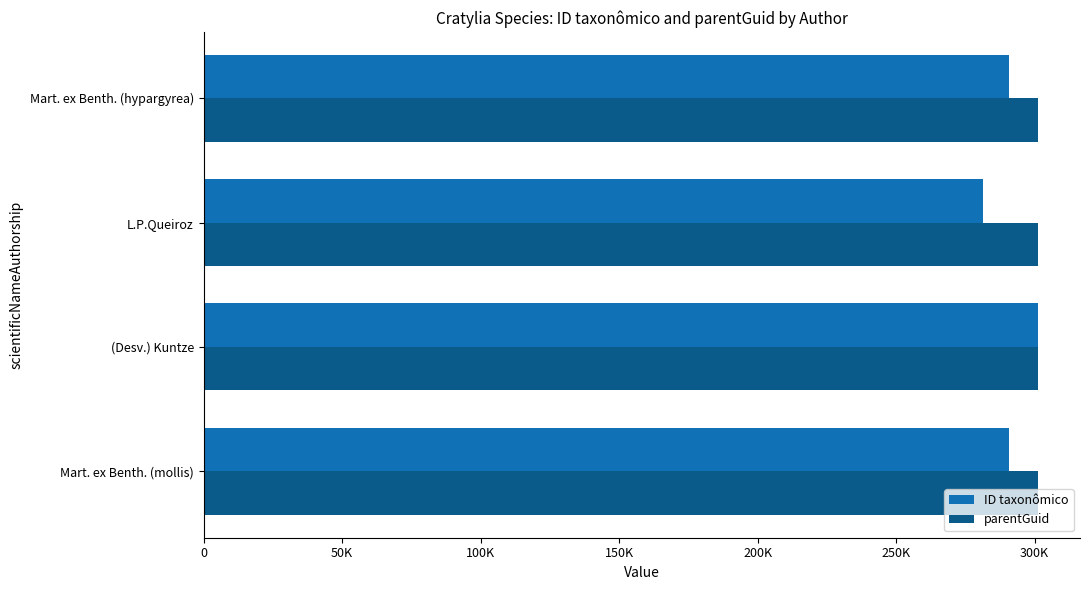

What are all the series names shown in the legend?

ID taxonômico, parentGuid